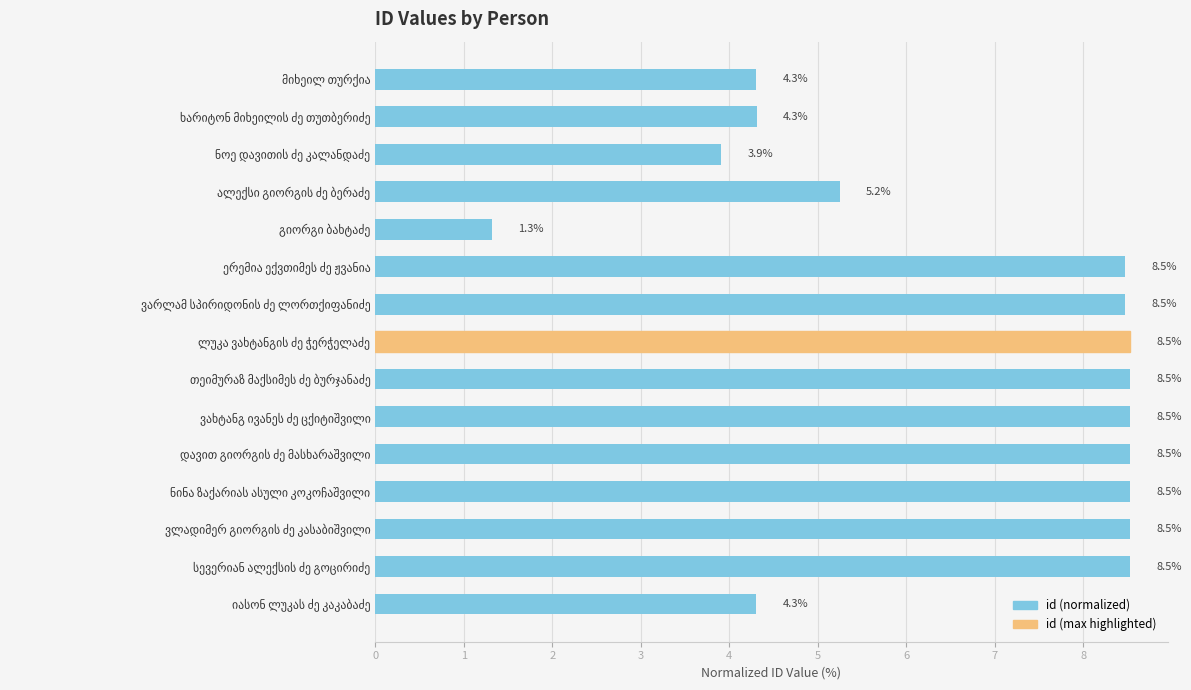

Reading bottom to top, transcribe all the data shown in this chart.

4.3	8.5	8.5	8.5	8.5	8.5	8.5	8.5	8.5	8.5	1.3	5.2	3.9	4.3	4.3